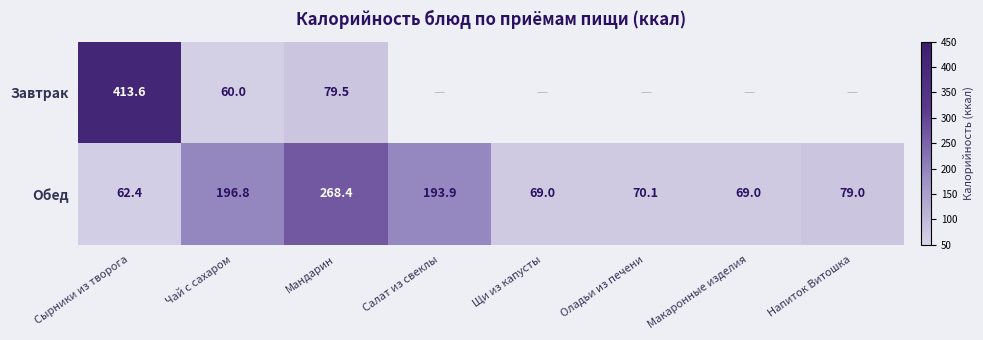

What is the maximum value for Обед?

268.4